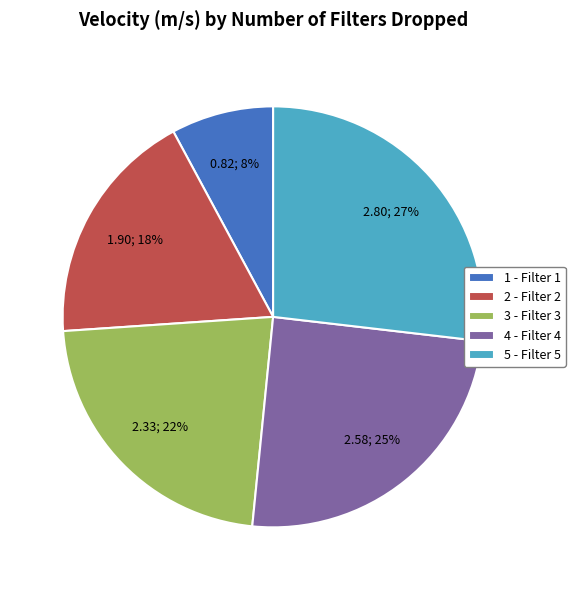

Combined, do 1 - Filter 1 and 2 - Filter 2 account for over 50%?

No